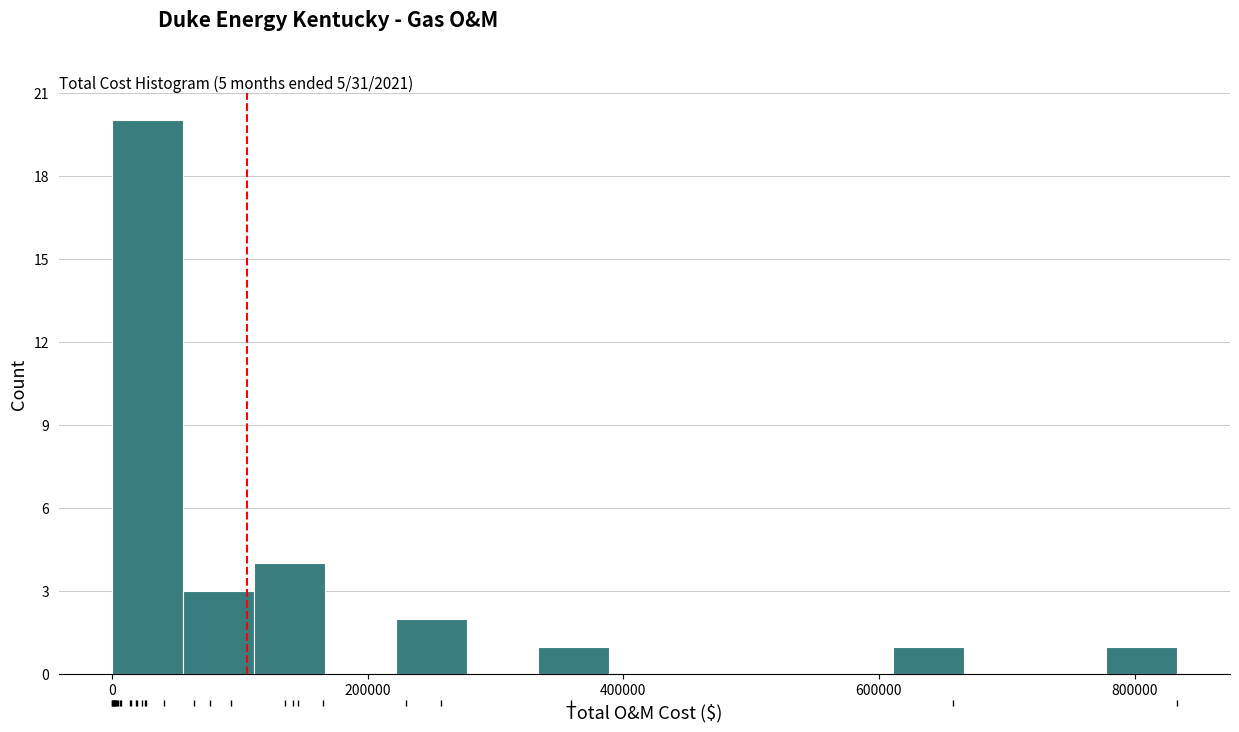

Around what value on the x-axis is the tallest bar? Give the approximate position of its centre, as read against the axis.

20000